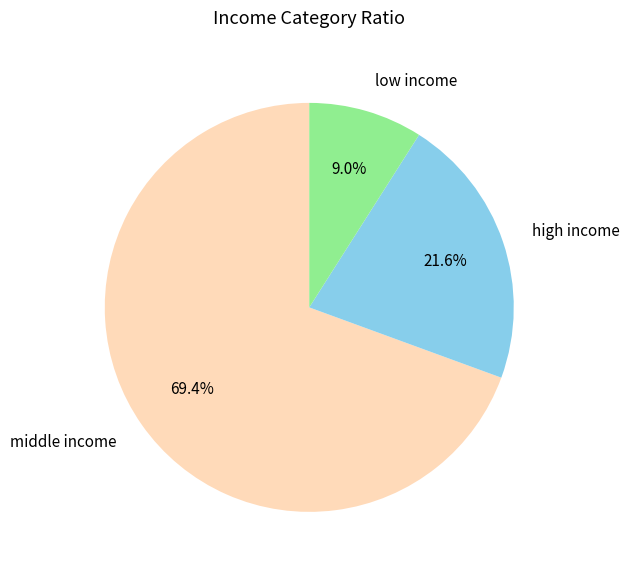

What is the smallest slice in the pie chart?

low income